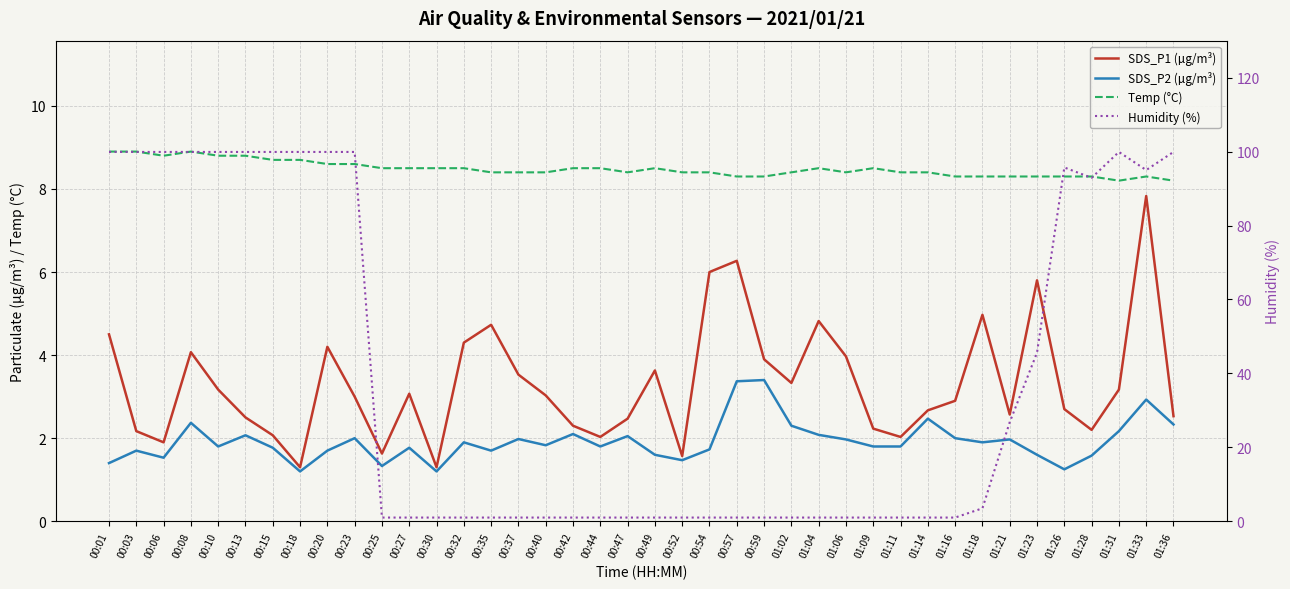

Which series changed the most between 00:49 and 01:09?

SDS_P1 (µg/m³)